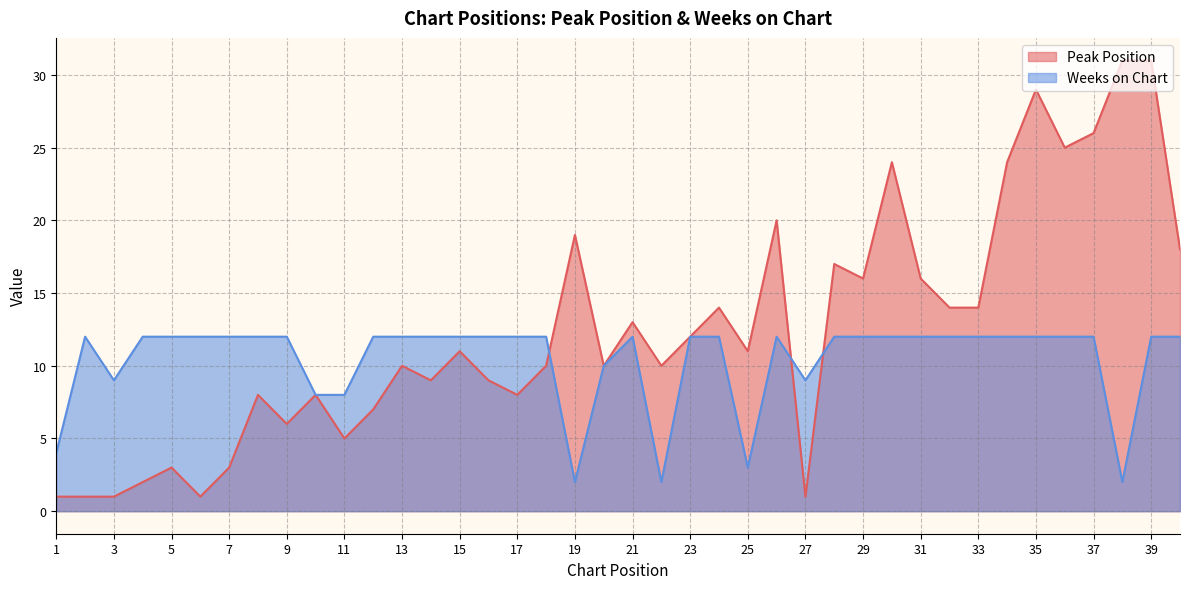

Reading left to right, what are all the values shown in this chart?

Peak Position: 1	1	1	2	3	1	3	8	6	8	5	7	10	9	11	9	8	10	19	10	13	10	12	14	11	20	1	17	16	24	16	14	14	24	29	25	26	31	31	18
Weeks on Chart: 4	12	9	12	12	12	12	12	12	8	8	12	12	12	12	12	12	12	2	10	12	2	12	12	3	12	9	12	12	12	12	12	12	12	12	12	12	2	12	12